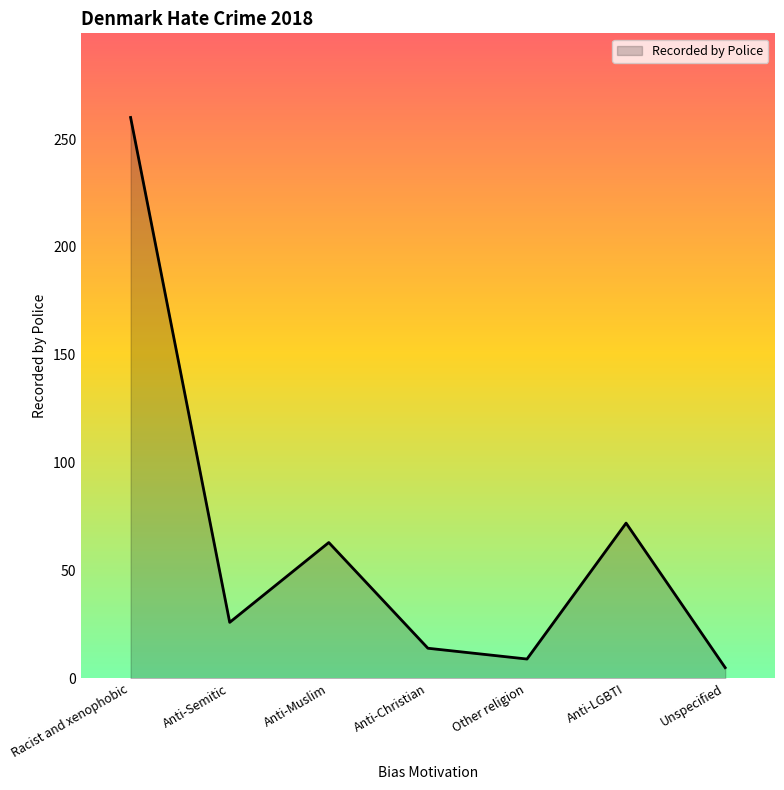

At which category does the chart reach its minimum across all series?

Unspecified